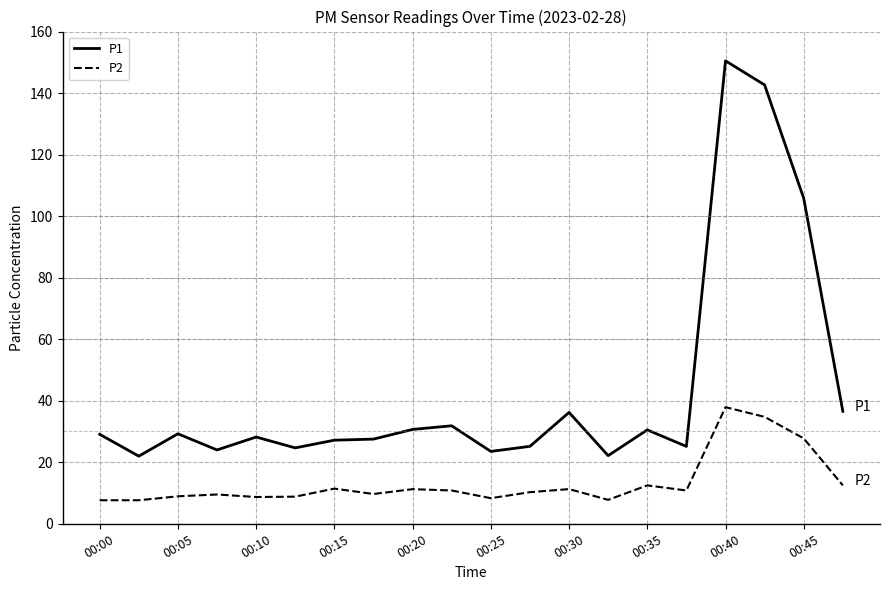

What is the average value of the P2 series?

13.4